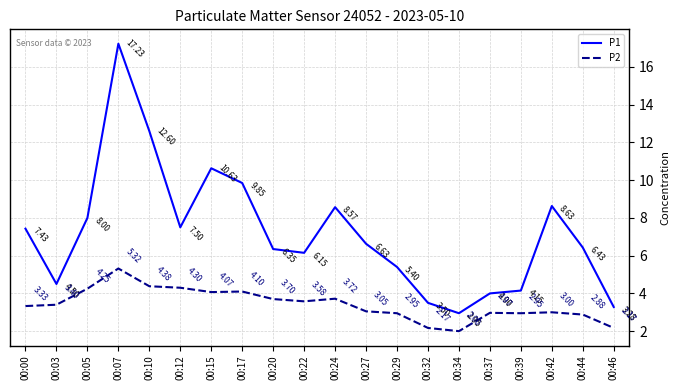

At which category does the chart reach its peak across all series?

00:07